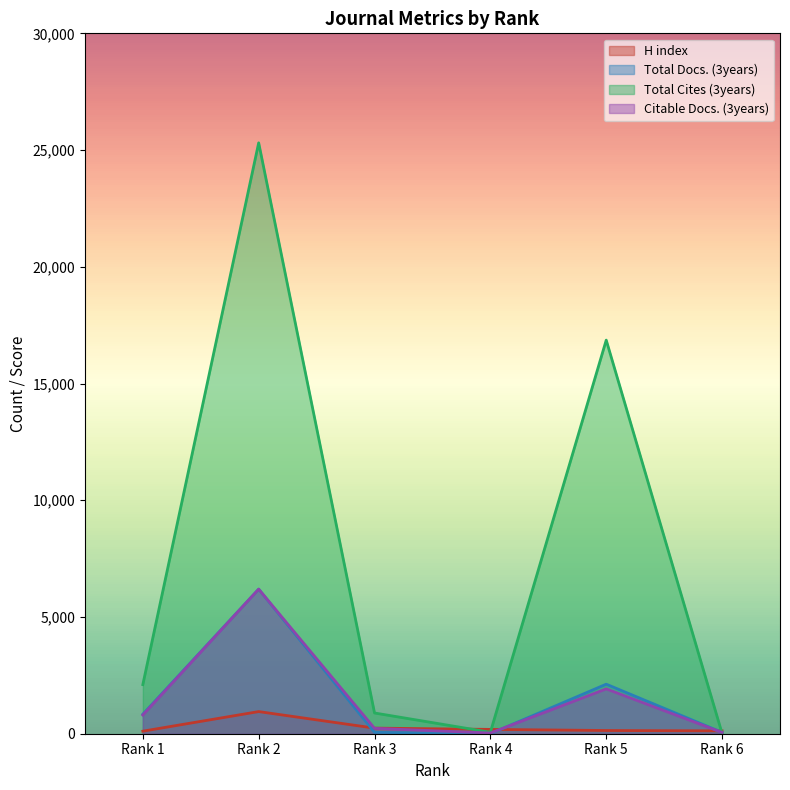

Reading left to right, extract all data points from this chart.

H index: Rank 1=109	Rank 2=948	Rank 3=240	Rank 4=185	Rank 5=138	Rank 6=123
Total Docs. (3years): Rank 1=836	Rank 2=6193	Rank 3=60	Rank 4=0	Rank 5=2122	Rank 6=56
Total Cites (3years): Rank 1=2103	Rank 2=25310	Rank 3=888	Rank 4=62	Rank 5=16859	Rank 6=13
Citable Docs. (3years): Rank 1=801	Rank 2=6192	Rank 3=231	Rank 4=29	Rank 5=1921	Rank 6=54